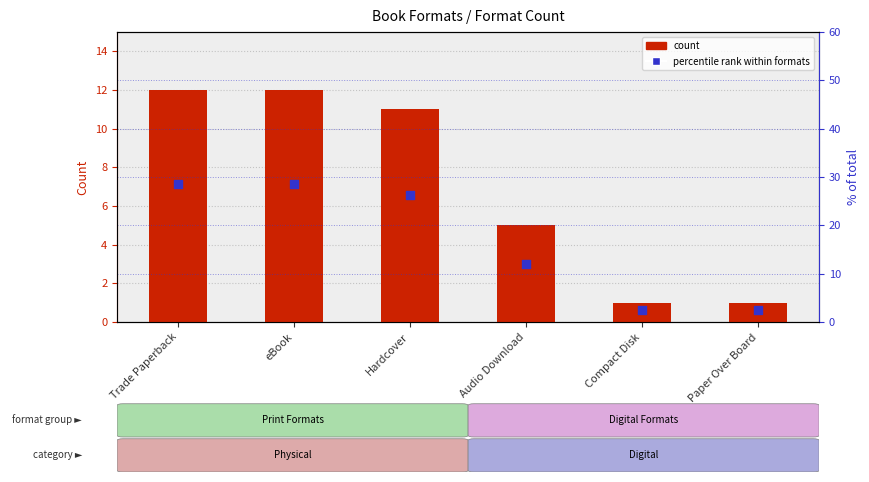

Which series has the largest total across all categories?

percentile rank within formats